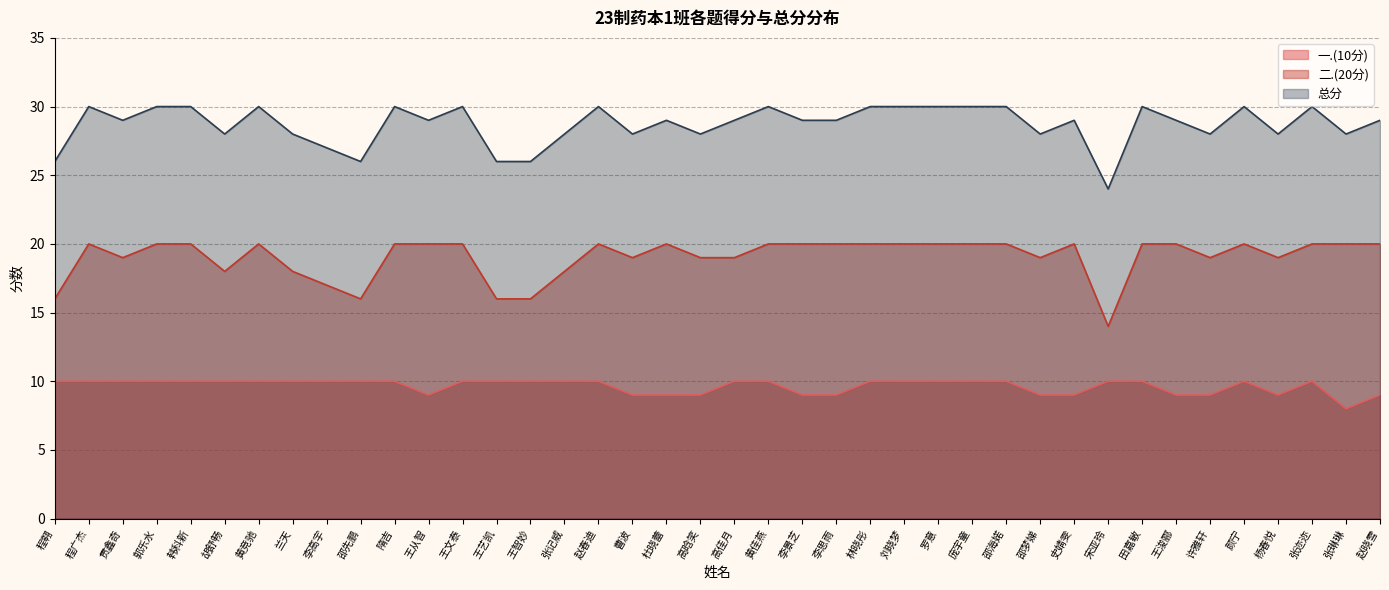

At which category does 总分 reach its first local peak?

程广杰